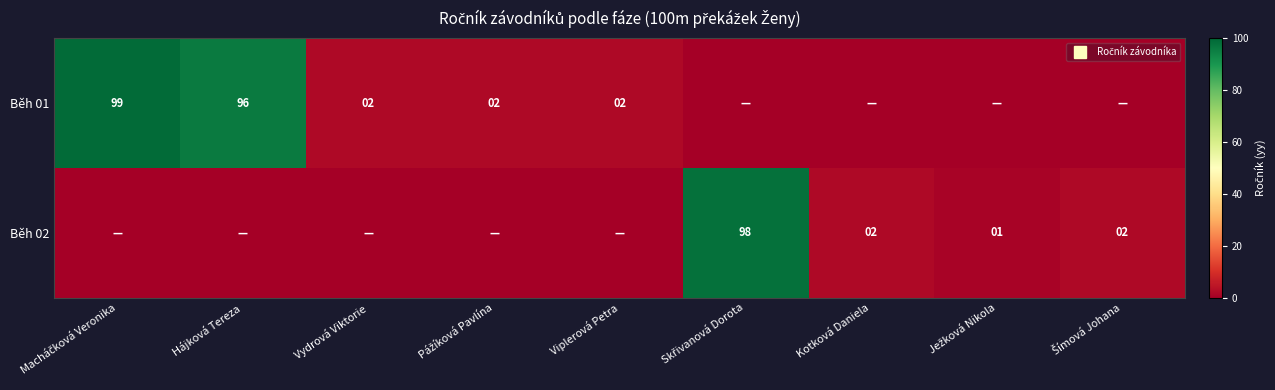

What is the difference between the highest and lowest values at Skřivanová Dorota?

98